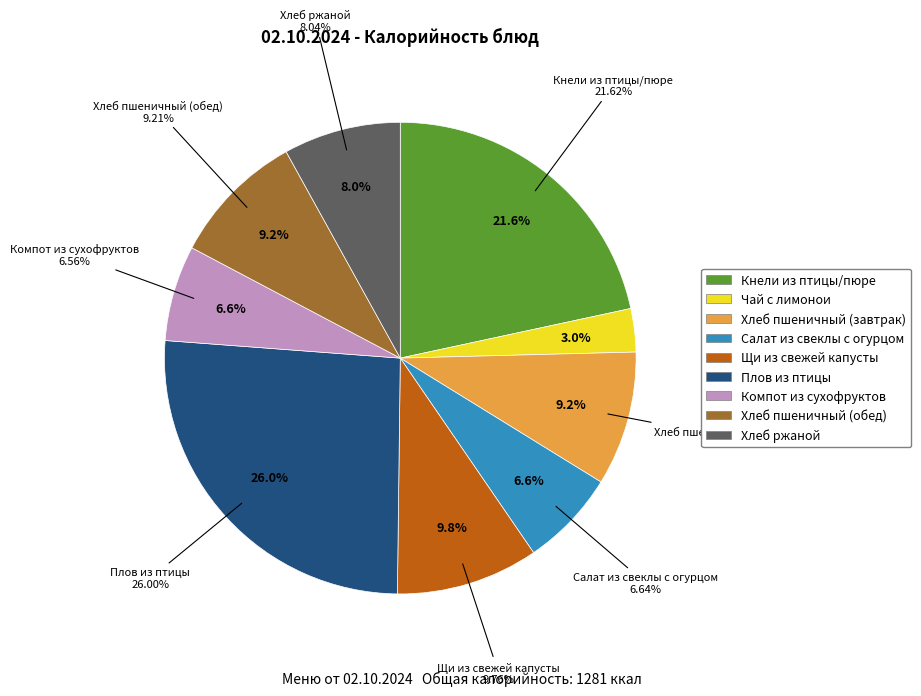

Between Хлеб пшеничный (завтрак) and Компот из смеси сухофруктов, which is larger?

Хлеб пшеничный (завтрак)